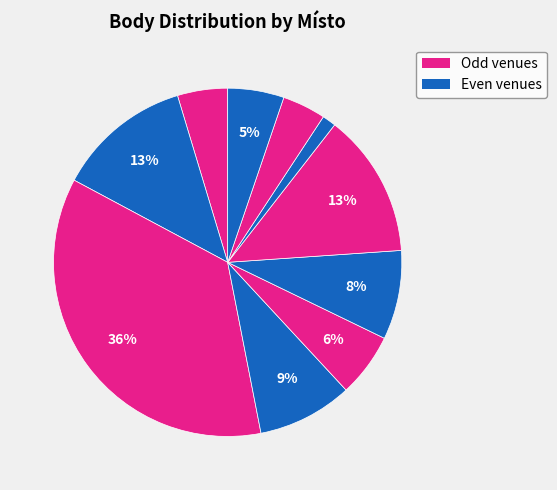

Count the number of slices in the pie.

10